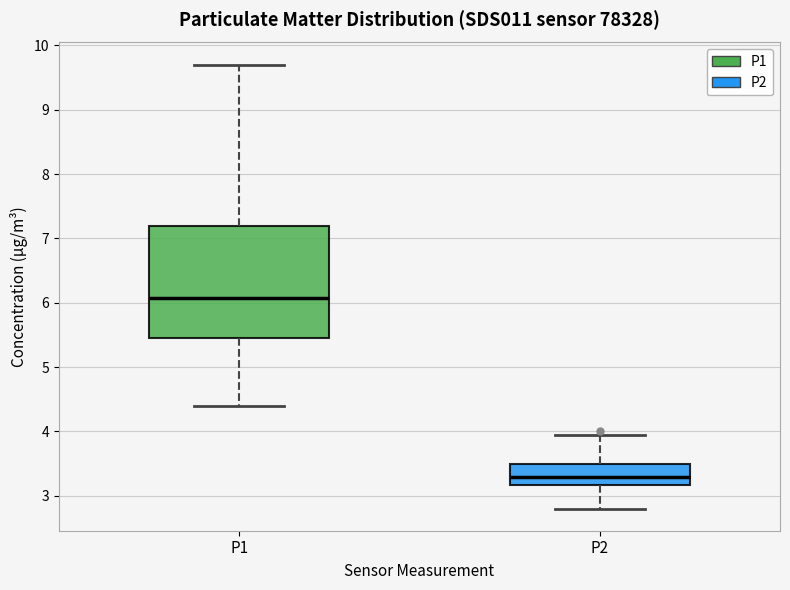

Reading left to right, read every box against the y-axis: the position of its median line, the range the box covers, and the ends of its whiskers. The values are not printed on the chart, so give them approximately, as read against the axis.

P1: median 6.1, box 5.5 to 7.2, whiskers 4.4 to 9.7
P2: median 3.3, box 3.2 to 3.5, whiskers 2.8 to 4.0